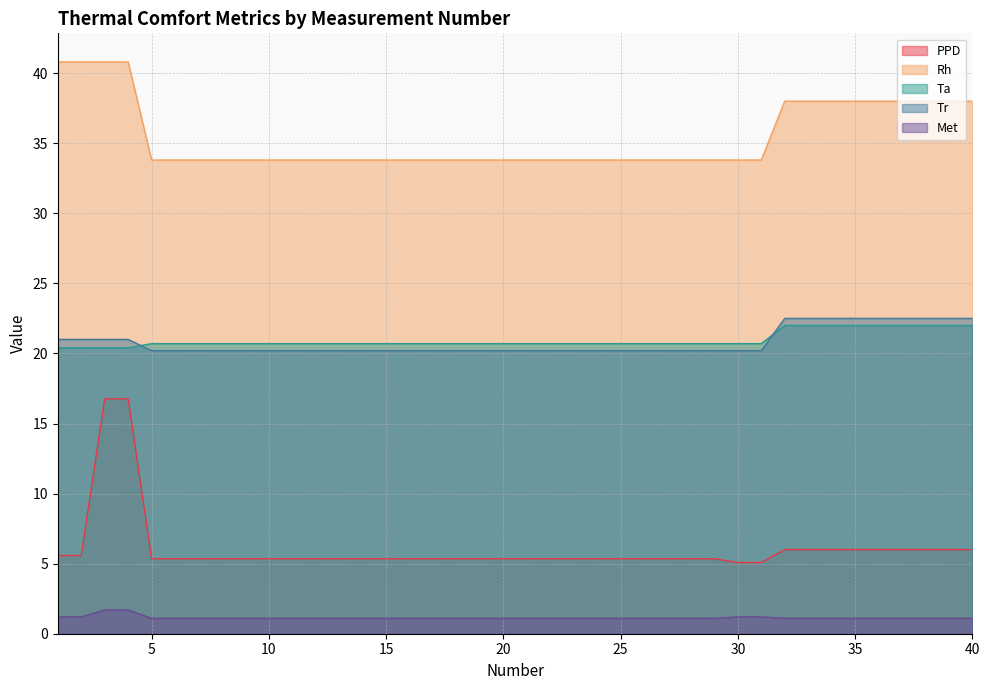

What is the difference between the highest and lowest values at 30?

32.6